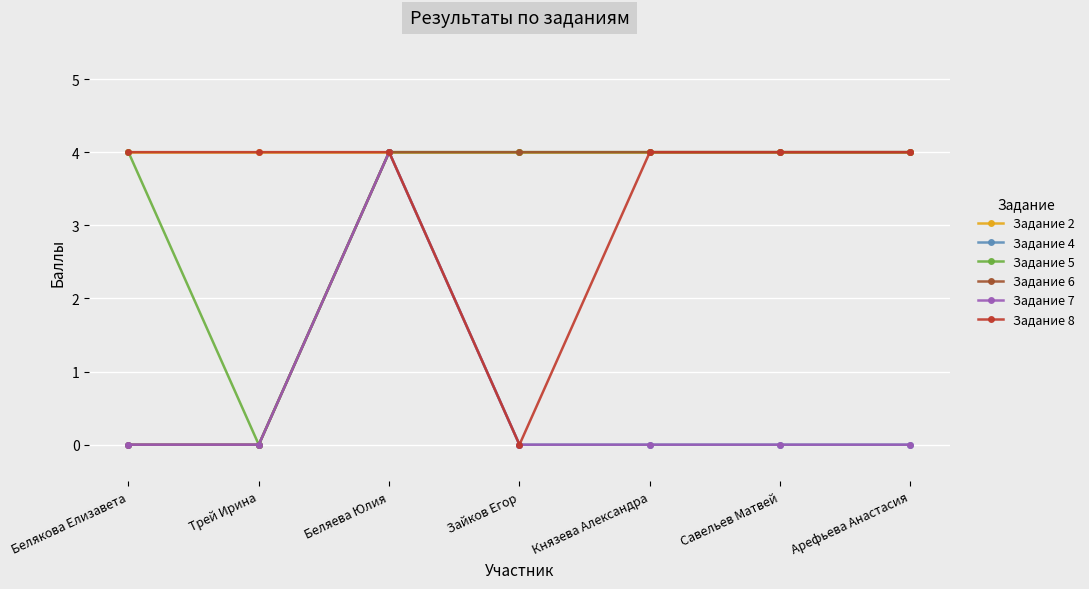

Reading right to left, extract all data points from this chart.

Задание 2: Арефьева Анастасия=4	Савельев Матвей=4	Князева Александра=4	Зайков Егор=4	Беляева Юлия=4	Трей Ирина=4	Белякова Елизавета=4
Задание 4: Арефьева Анастасия=0	Савельев Матвей=0	Князева Александра=0	Зайков Егор=0	Беляева Юлия=4	Трей Ирина=0	Белякова Елизавета=0
Задание 5: Арефьева Анастасия=4	Савельев Матвей=4	Князева Александра=4	Зайков Егор=4	Беляева Юлия=4	Трей Ирина=0	Белякова Елизавета=4
Задание 6: Арефьева Анастасия=4	Савельев Матвей=4	Князева Александра=4	Зайков Егор=4	Беляева Юлия=4	Трей Ирина=0	Белякова Елизавета=0
Задание 7: Арефьева Анастасия=0	Савельев Матвей=0	Князева Александра=0	Зайков Егор=0	Беляева Юлия=4	Трей Ирина=0	Белякова Елизавета=0
Задание 8: Арефьева Анастасия=4	Савельев Матвей=4	Князева Александра=4	Зайков Егор=0	Беляева Юлия=4	Трей Ирина=4	Белякова Елизавета=4